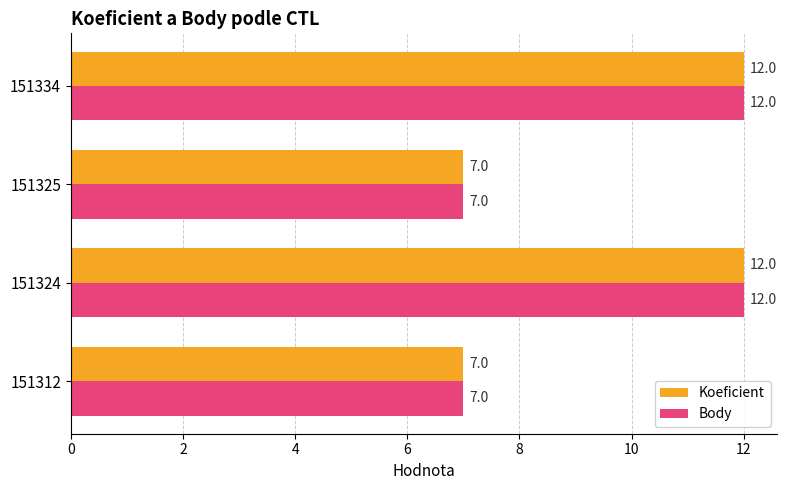

What is the difference between the second highest and second lowest values in the Body series?

5